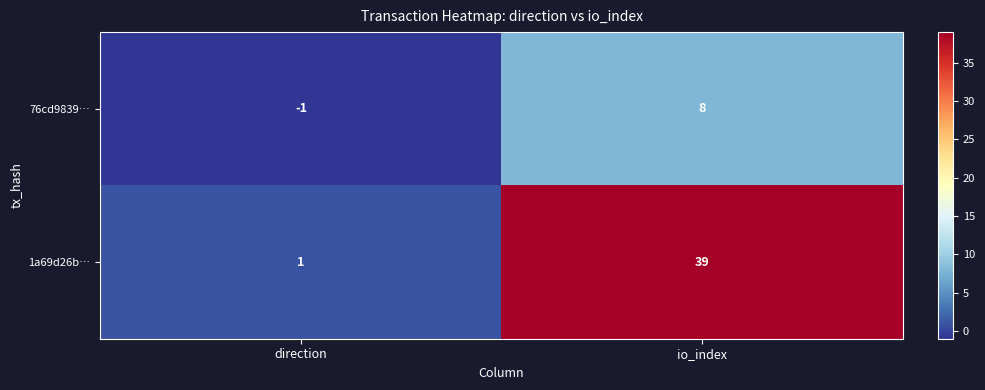

True or false: 1a69d26b… has a value of 39 at io_index.

True